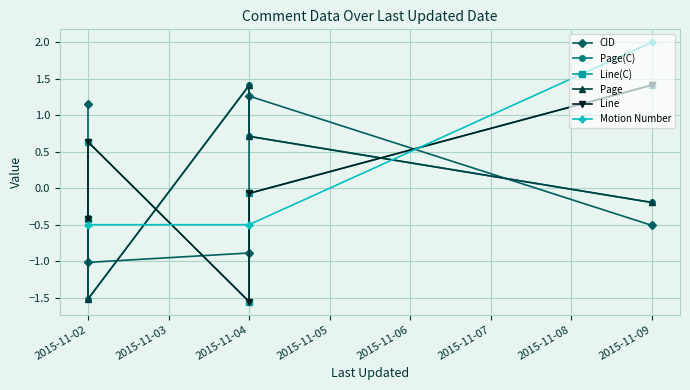

What is the value of the Line(C) point at the 5th from the left?

1.4